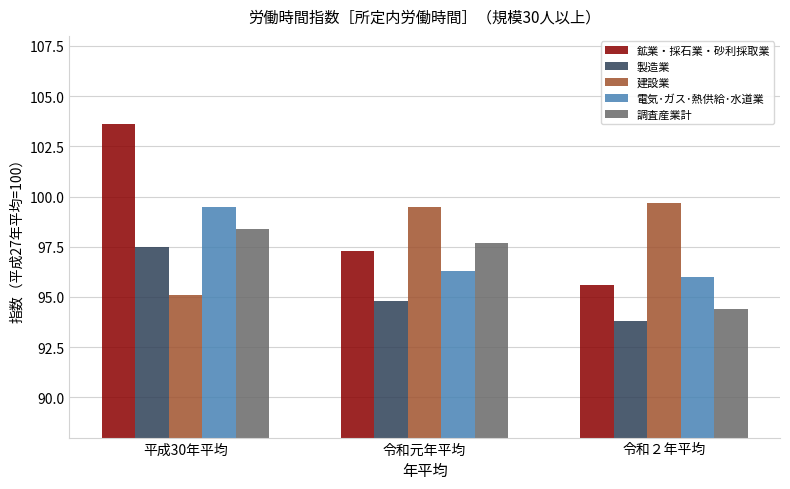

How many data points in 鉱業・採石業・砂利採取業 are less than 97?

1